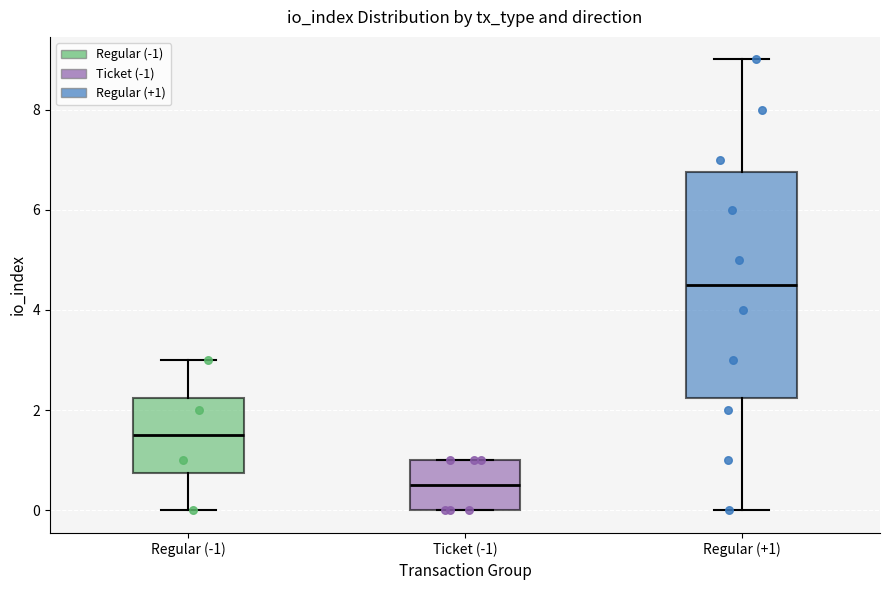

Reading left to right, transcribe this box plot: for each box, give where its median line is, the range the box spans, and where its two whiskers end, as read against the y-axis. The values are not printed on the chart, so give them approximately, as read against the axis.

Regular (-1): median 1.6, box 0.8 to 2.2, whiskers 0.0 to 3.0
Ticket (-1): median 0.6, box 0.0 to 1.0, whiskers 0.0 to 1.0
Regular (+1): median 4.6, box 2.2 to 6.8, whiskers 0.0 to 9.0